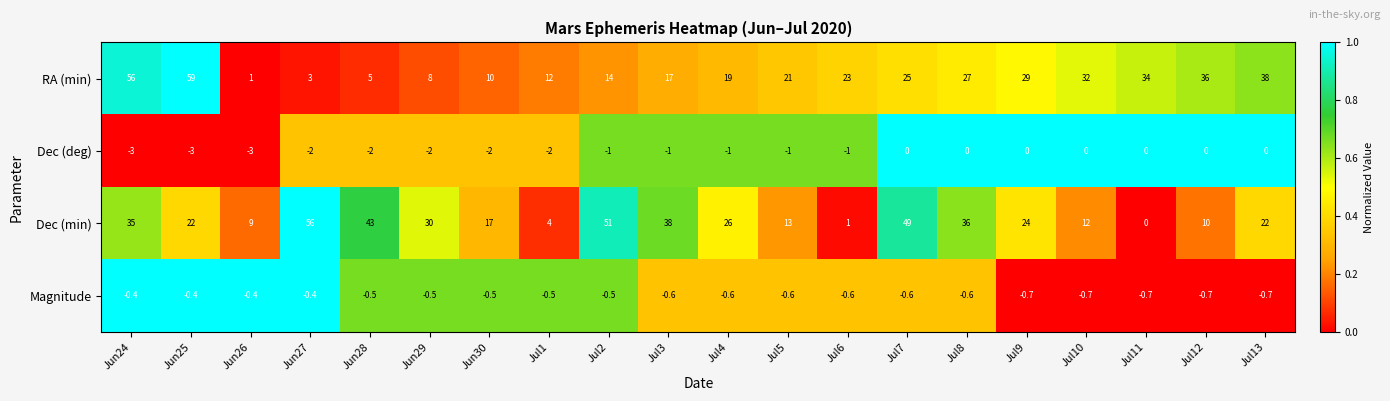

Which series changed the most between Jun26 and Jun29?

Dec (min)